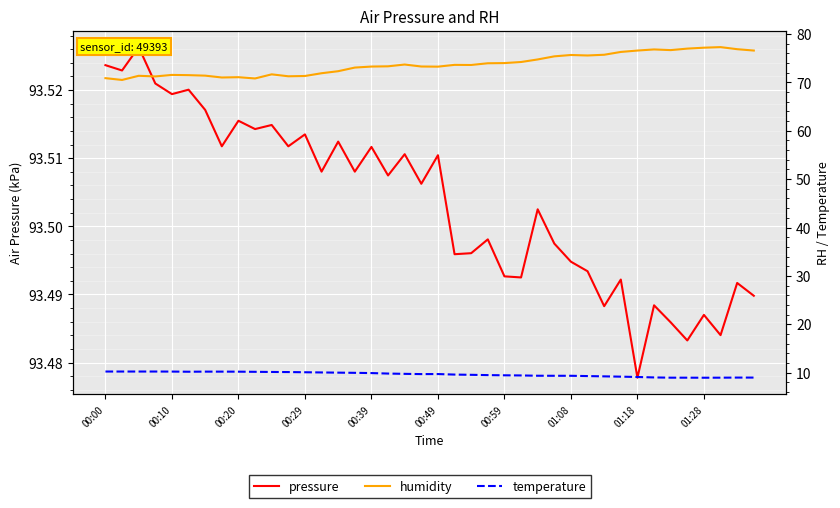

True or false: temperature and humidity cross at least once.

False